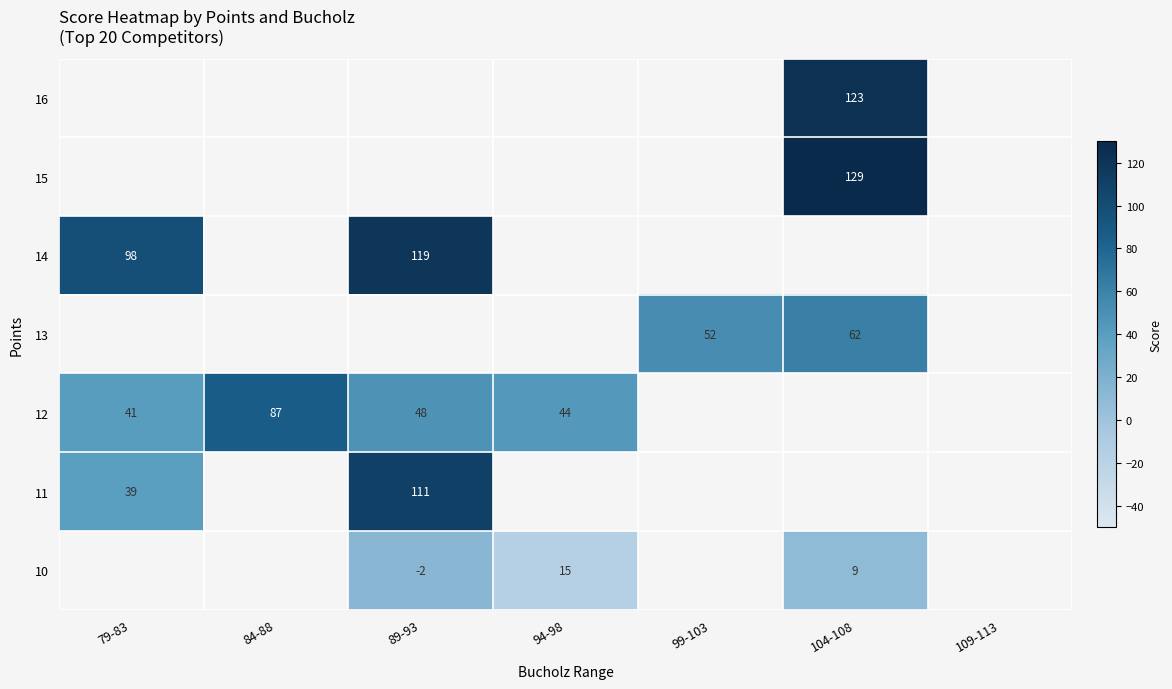

How many distinct data groups are displayed?

7